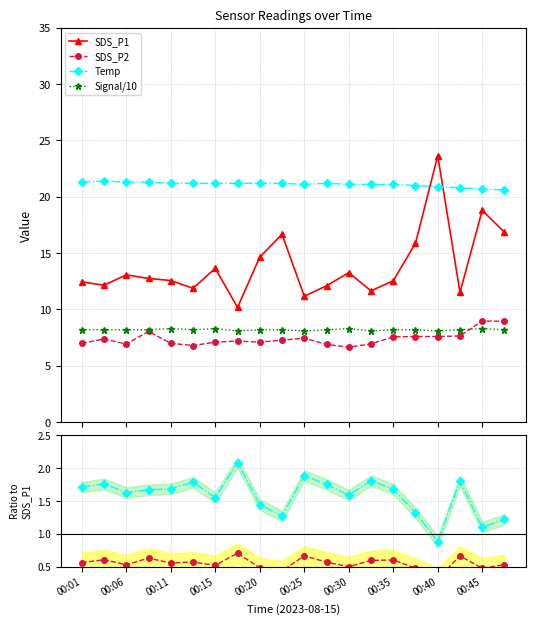

True or false: SDS_P1 has a value of 4.0 at 00:20.

False